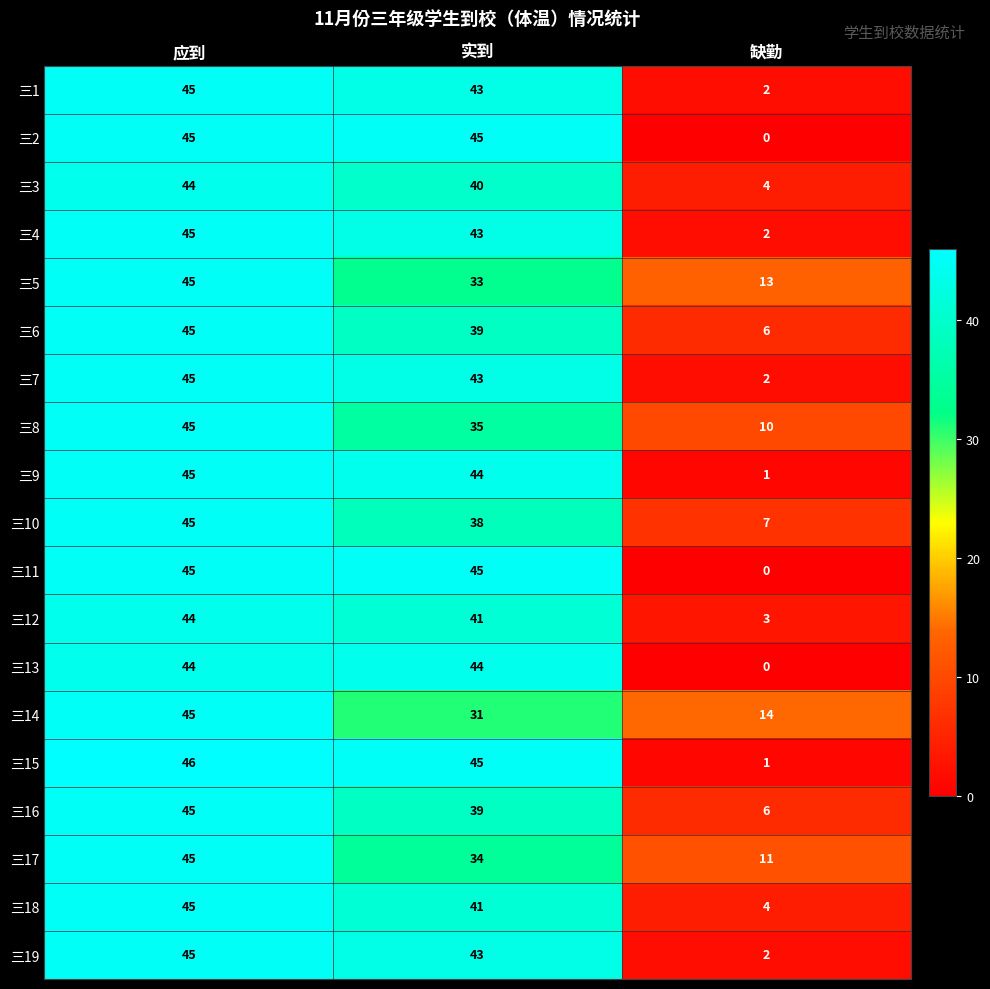

Which category has the lowest value across all series?

缺勤